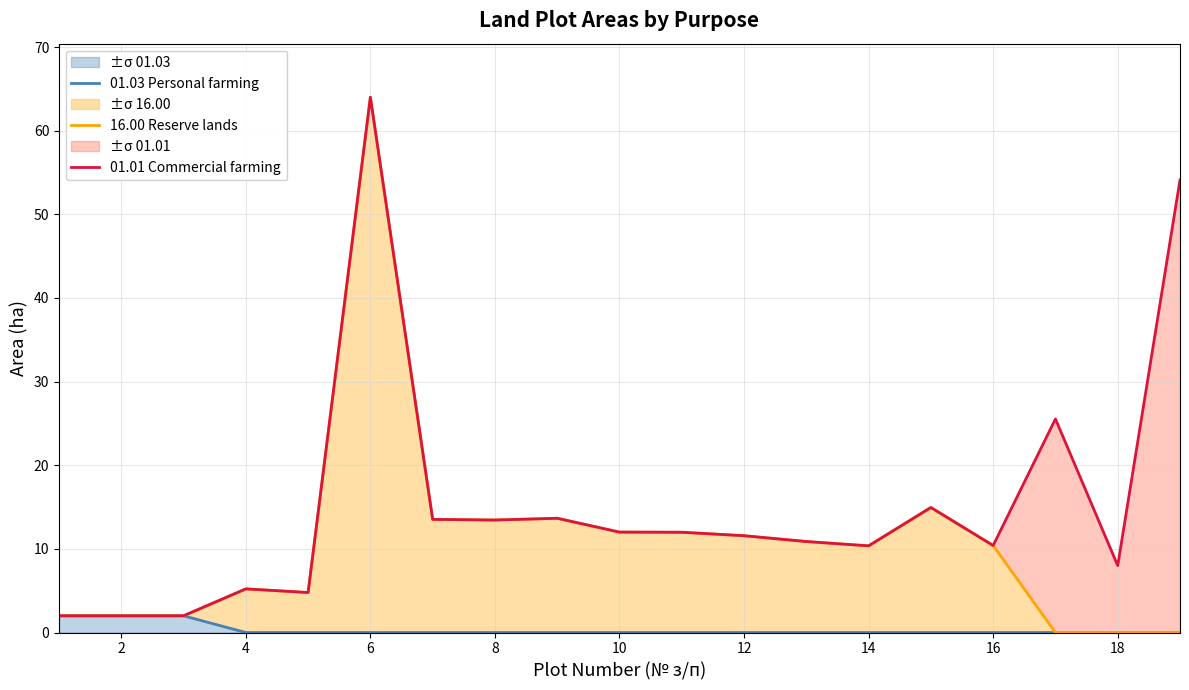

Is it true that 01.03 Personal farming equals 0.0 at 4?

True